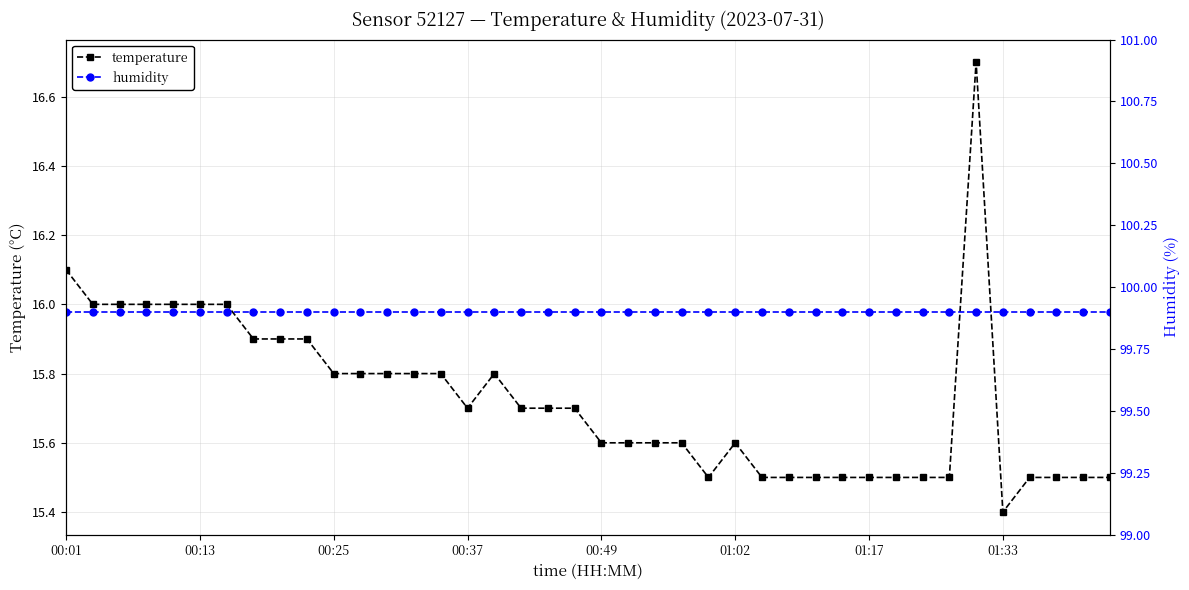

What position from the left is 26?

27